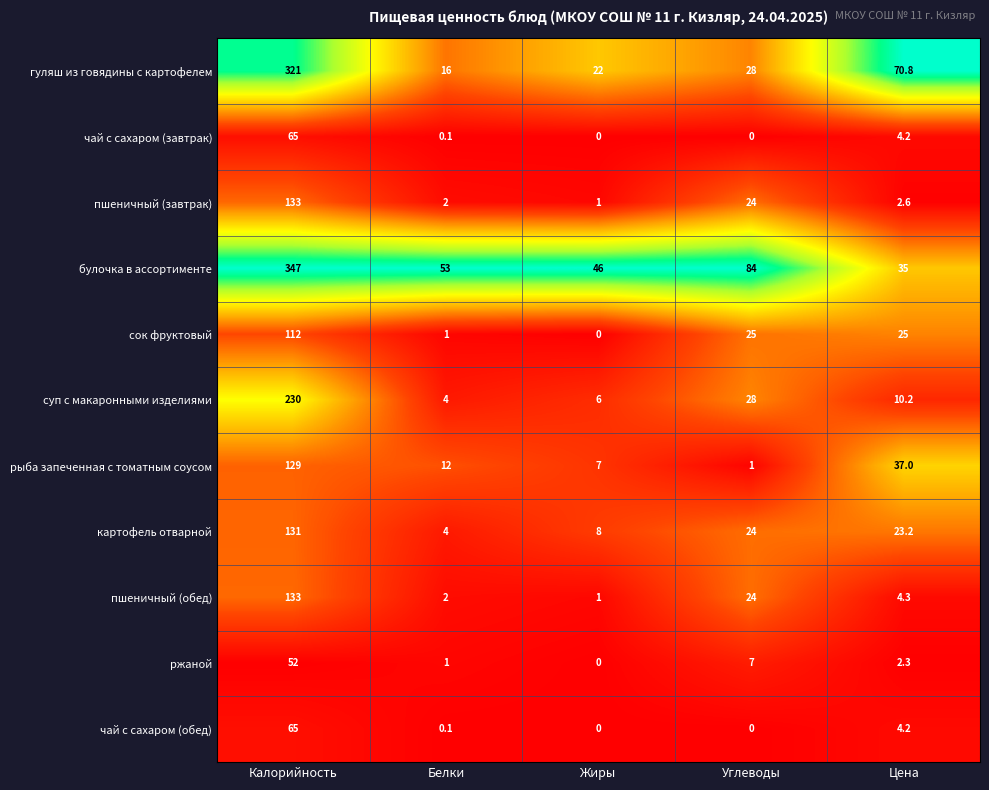

What is the difference between the highest and lowest values at Жиры?

46.0